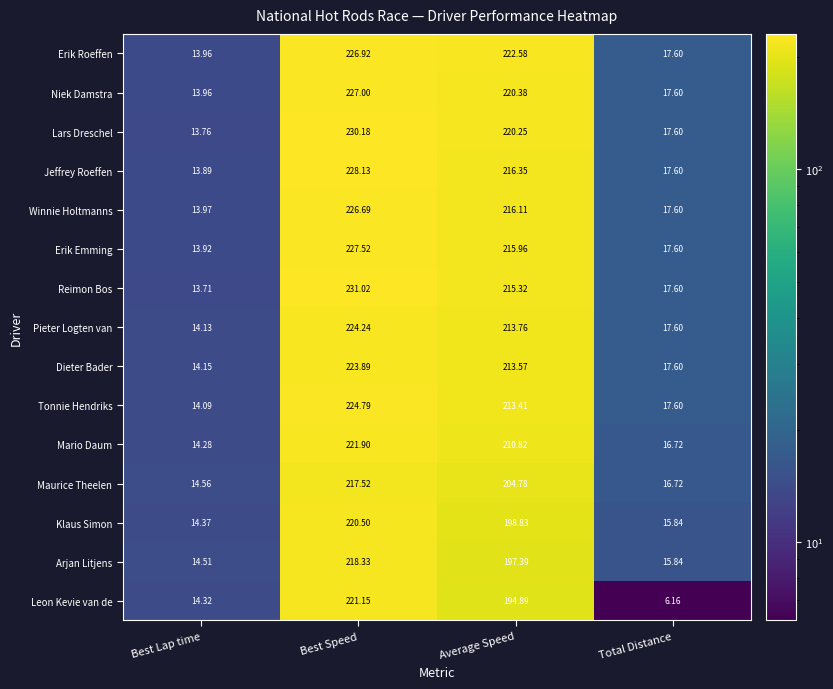

Which series has the largest range (max minus min)?

Reimon Bos